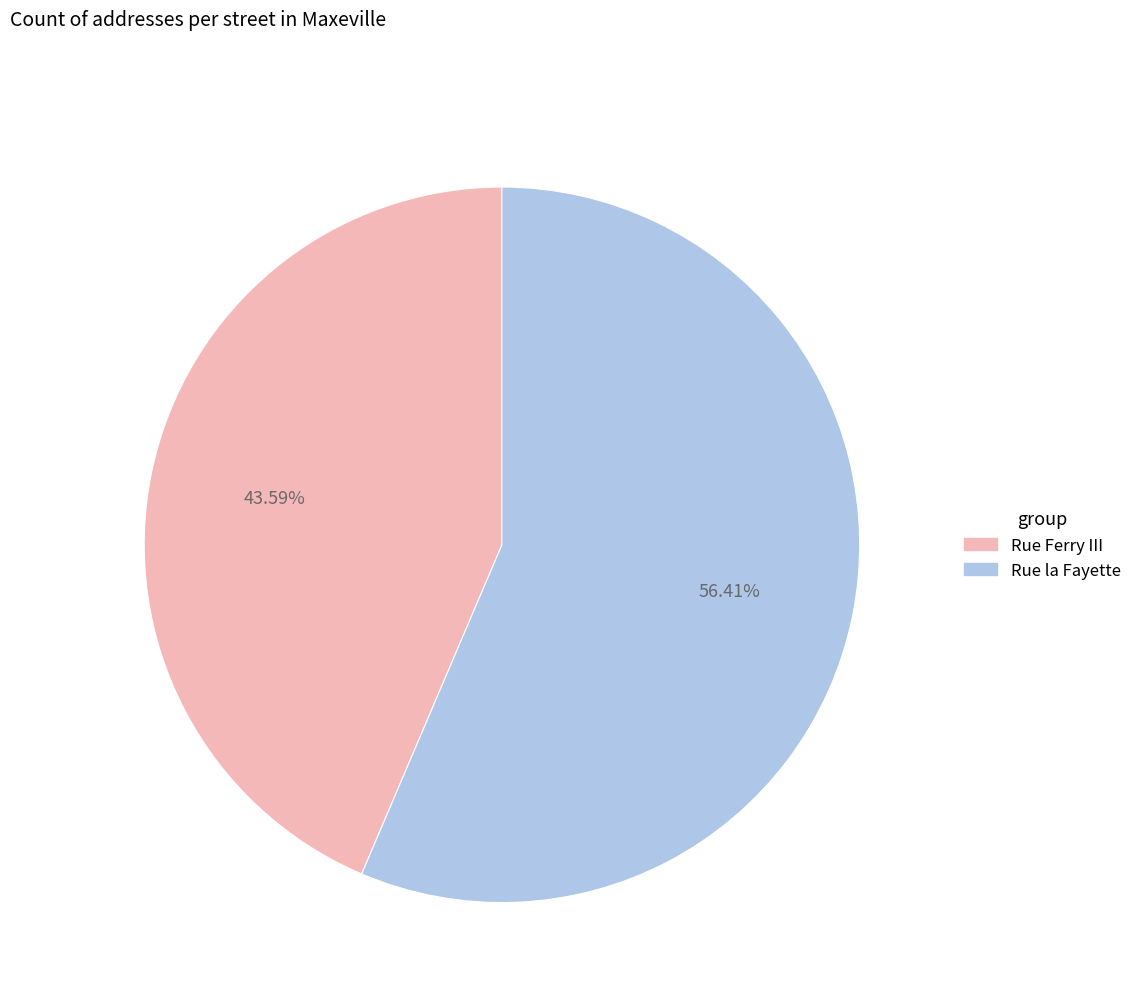

Is it true that Rue la Fayette is 68% of the pie?

False